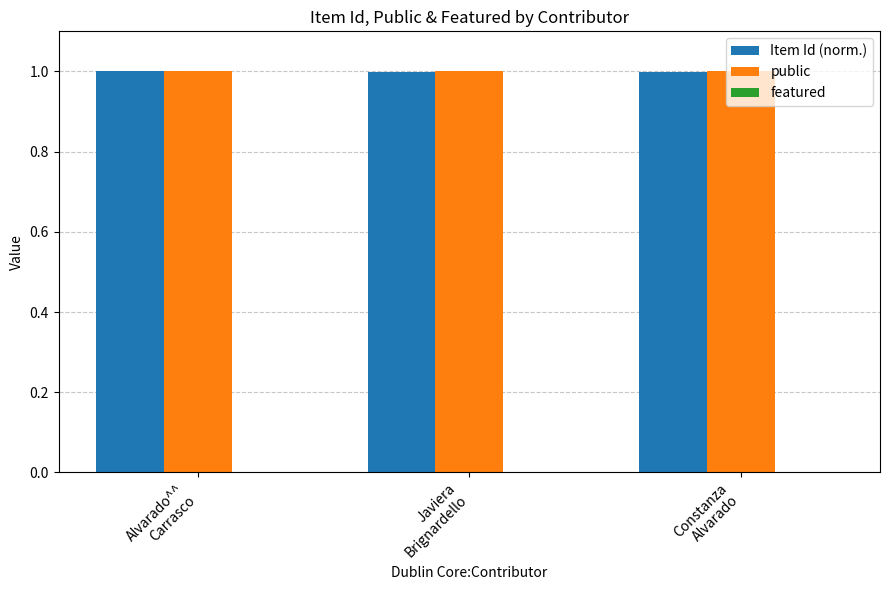

What is the maximum value shown in the chart?

1.0